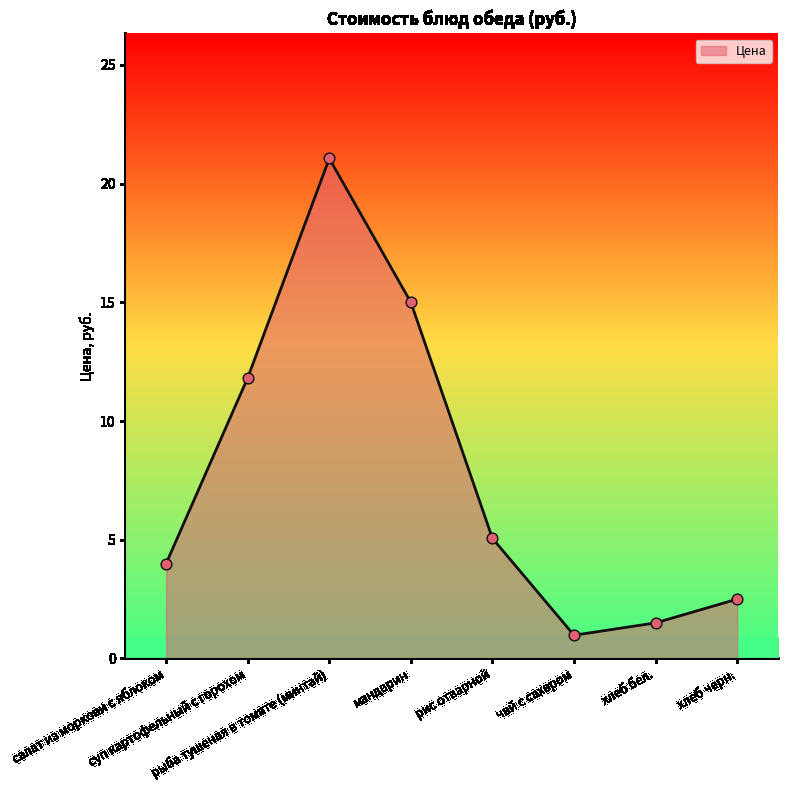

Approximately how many times larger is the value at хлеб бел. compared to мандарин?

0.1